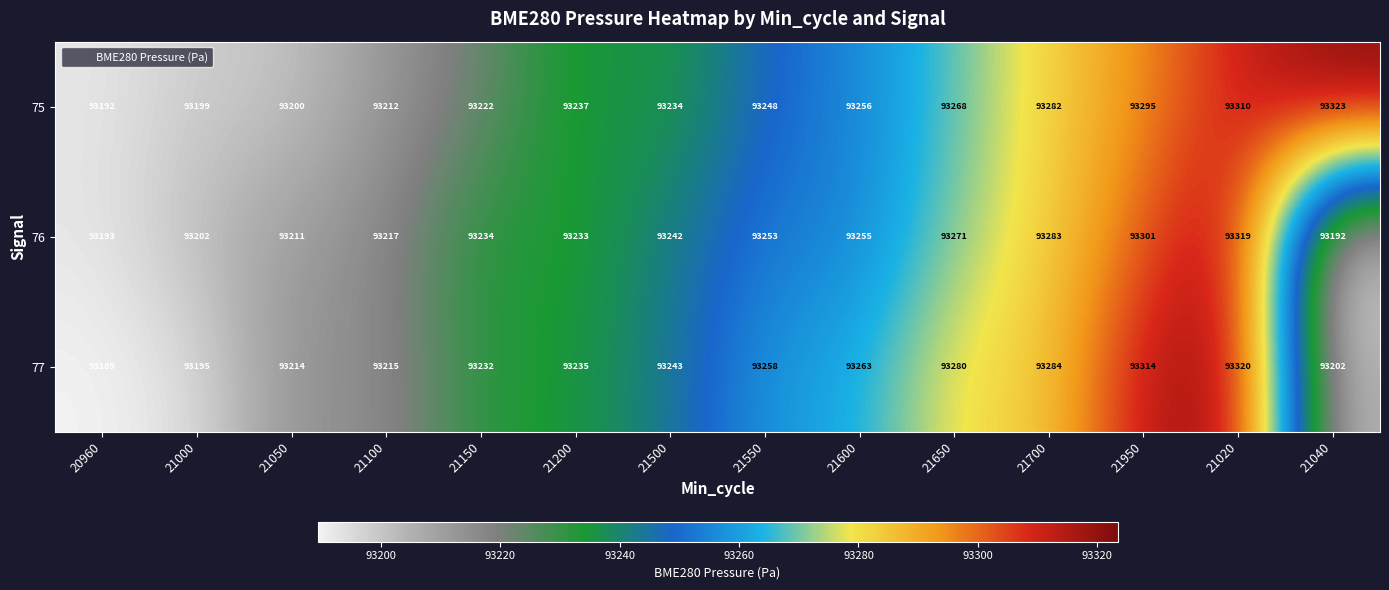

Rank the series at 21500 from lowest to highest value.

75, 76, 77